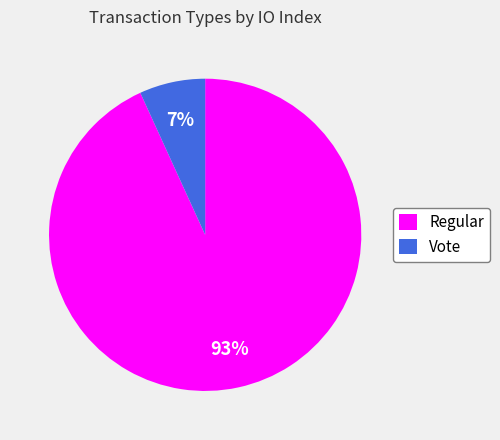

Which has a higher value, Vote or Regular?

Regular